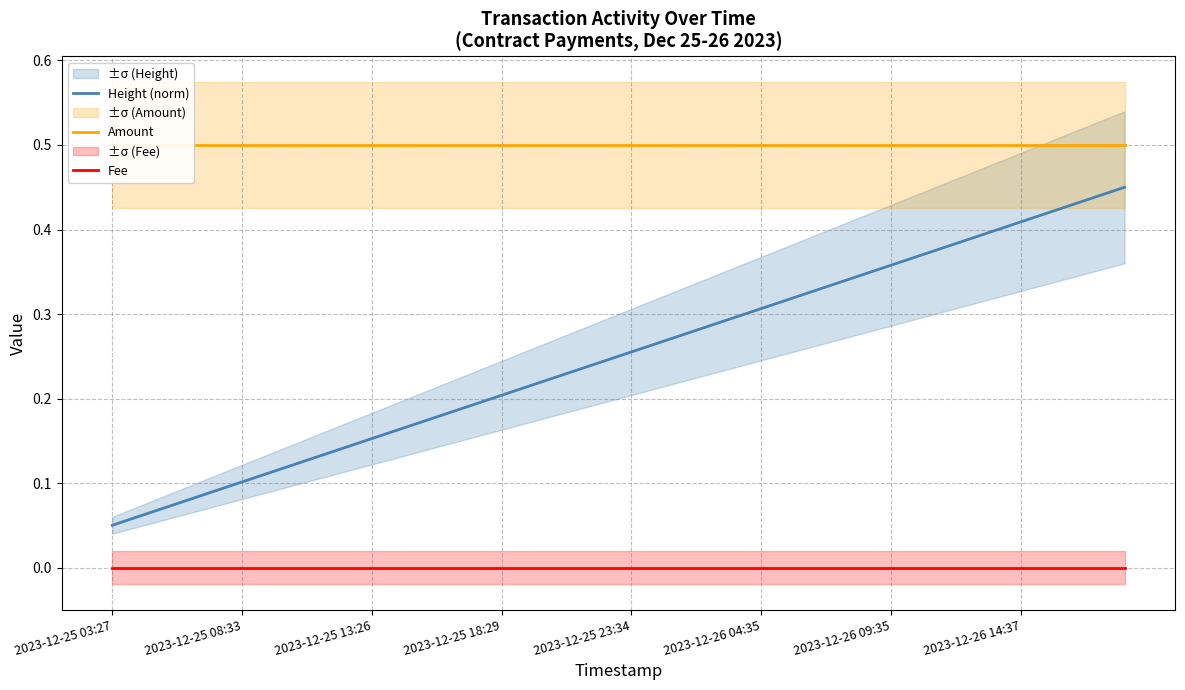

True or false: Fee and Height (norm) cross at least once.

False